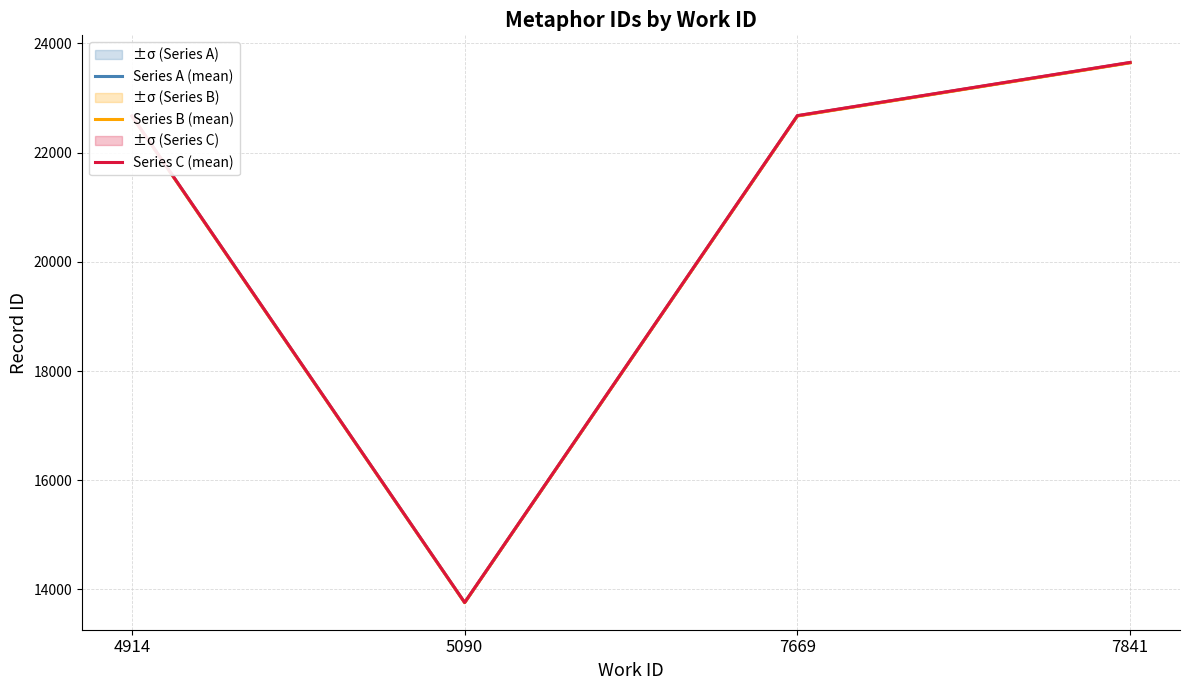

What is the value of the Series A (mean) point at the 4th from the left?

23650.0